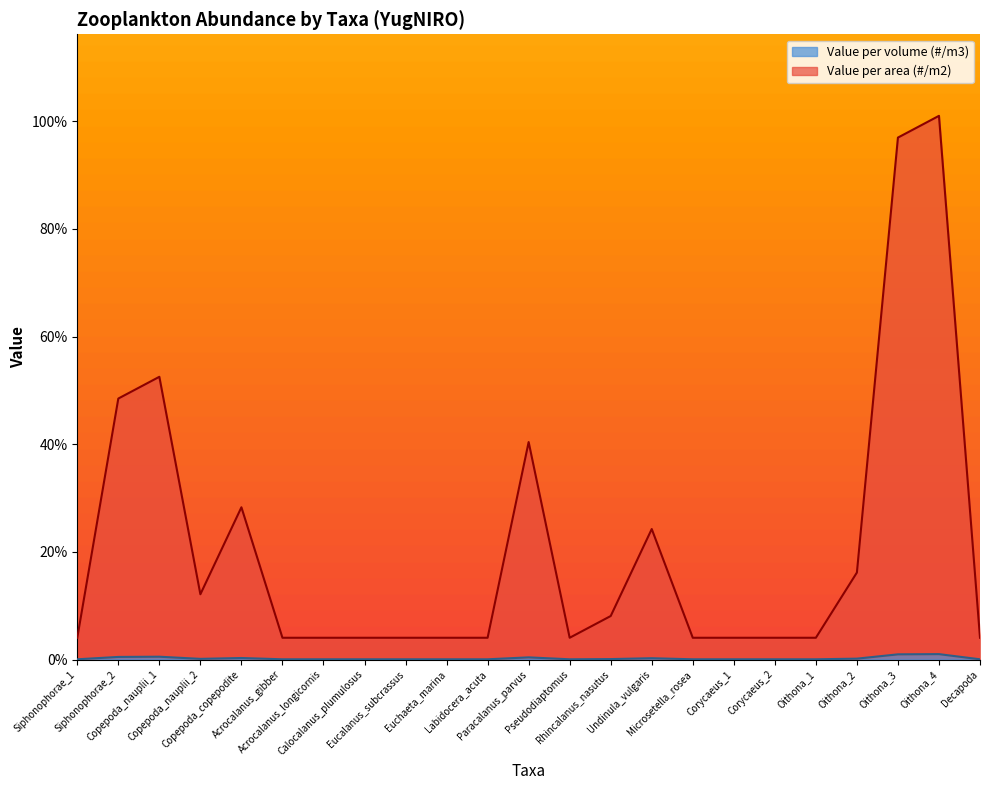

Where is the first local maximum for Value per area (#/m2)?

Copepoda_nauplii_1